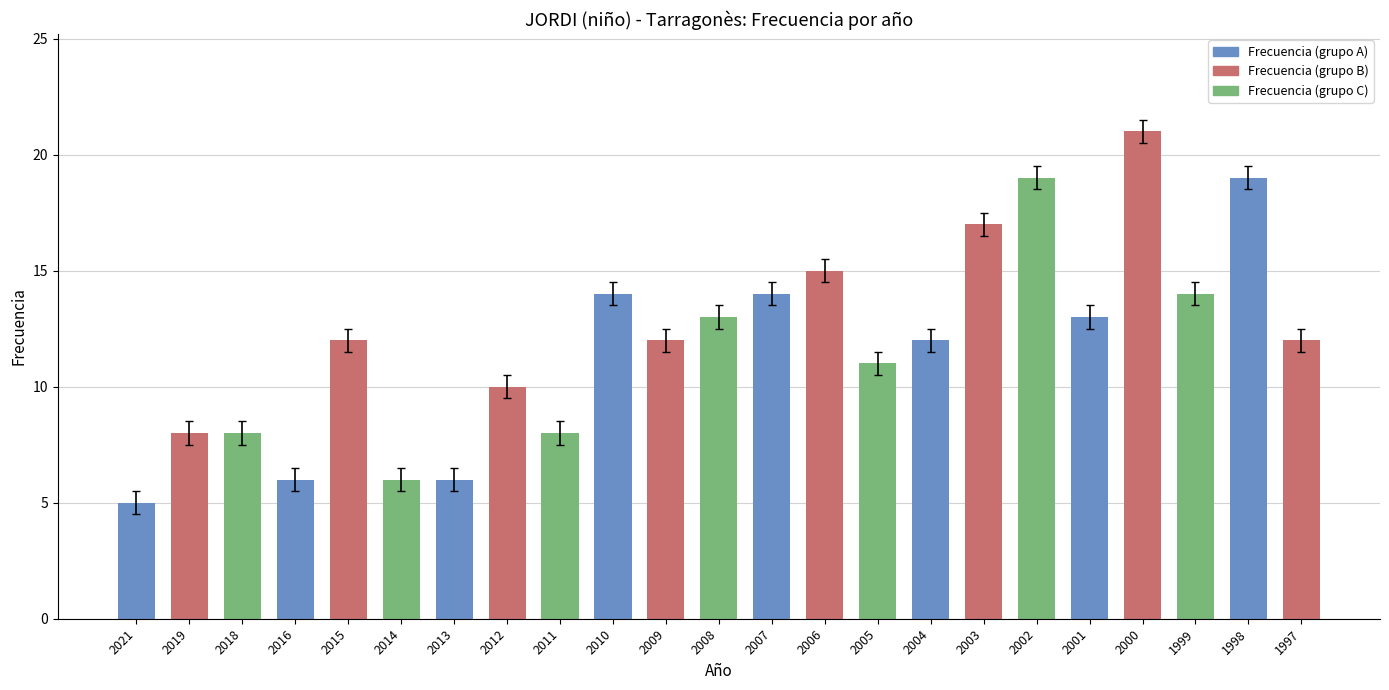

Which category has the lowest value across all series?

2021